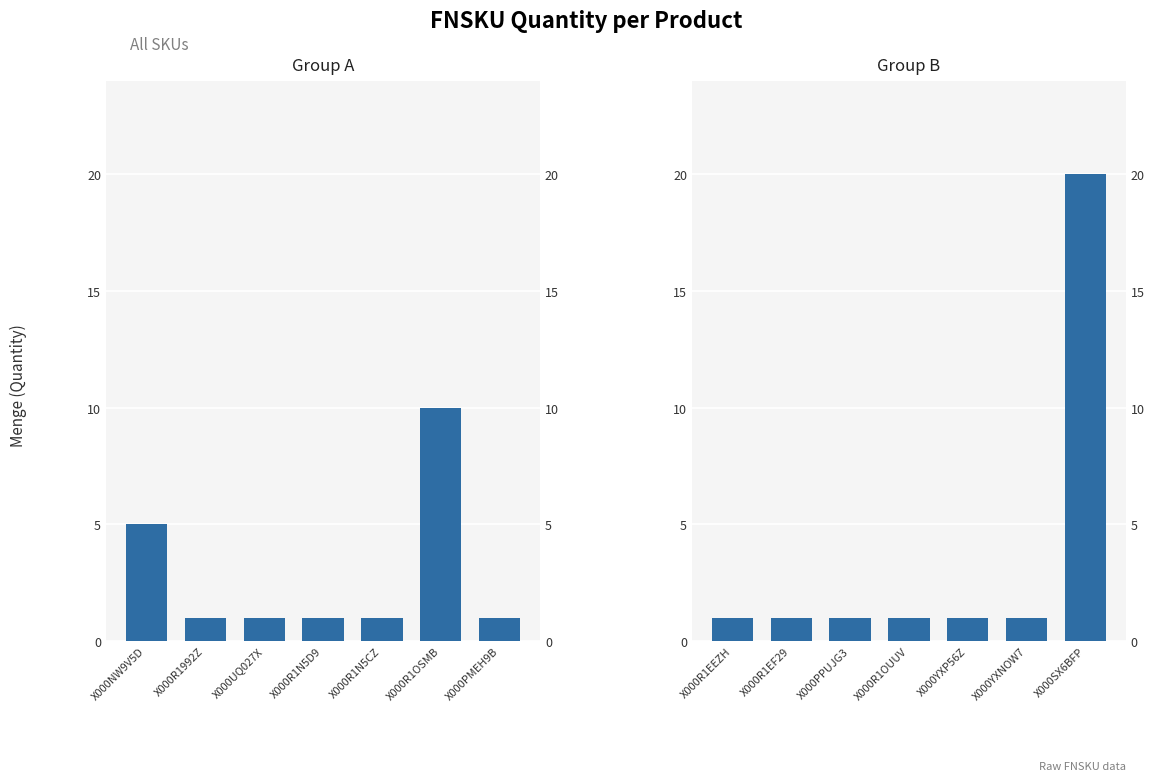

What is the difference between the maximum and minimum values?

19